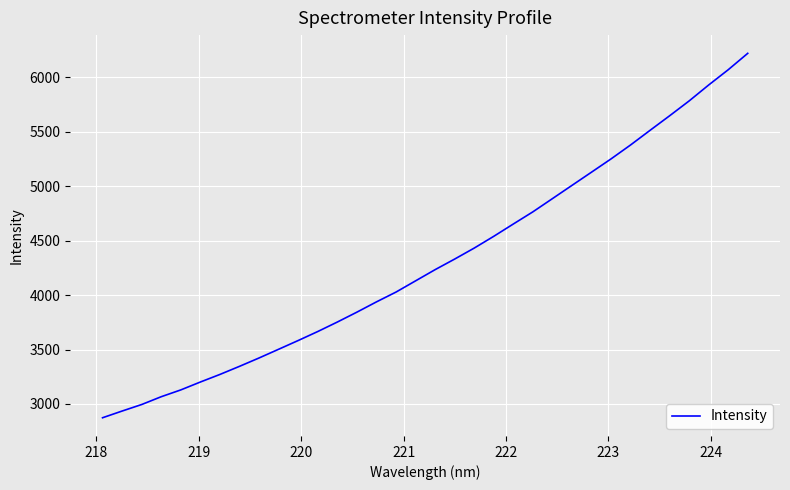

What is the difference between the maximum and minimum values?

3348.5